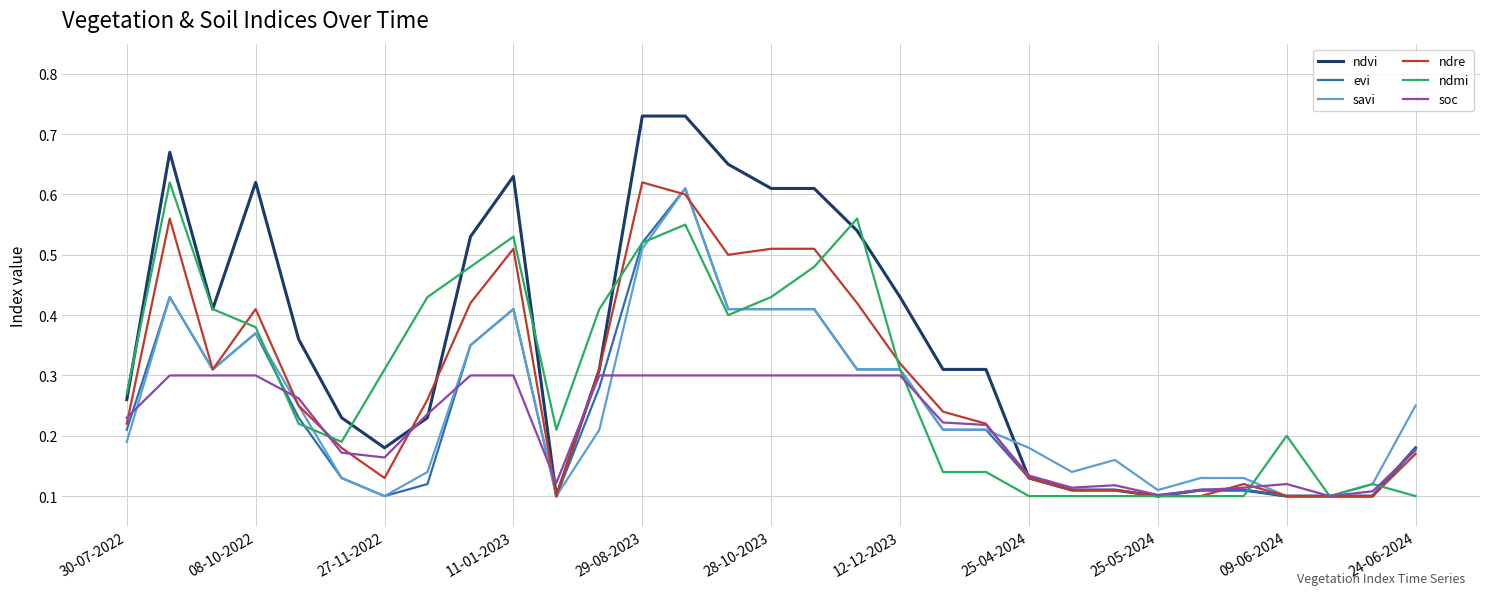

Which series has the largest total across all categories?

ndvi